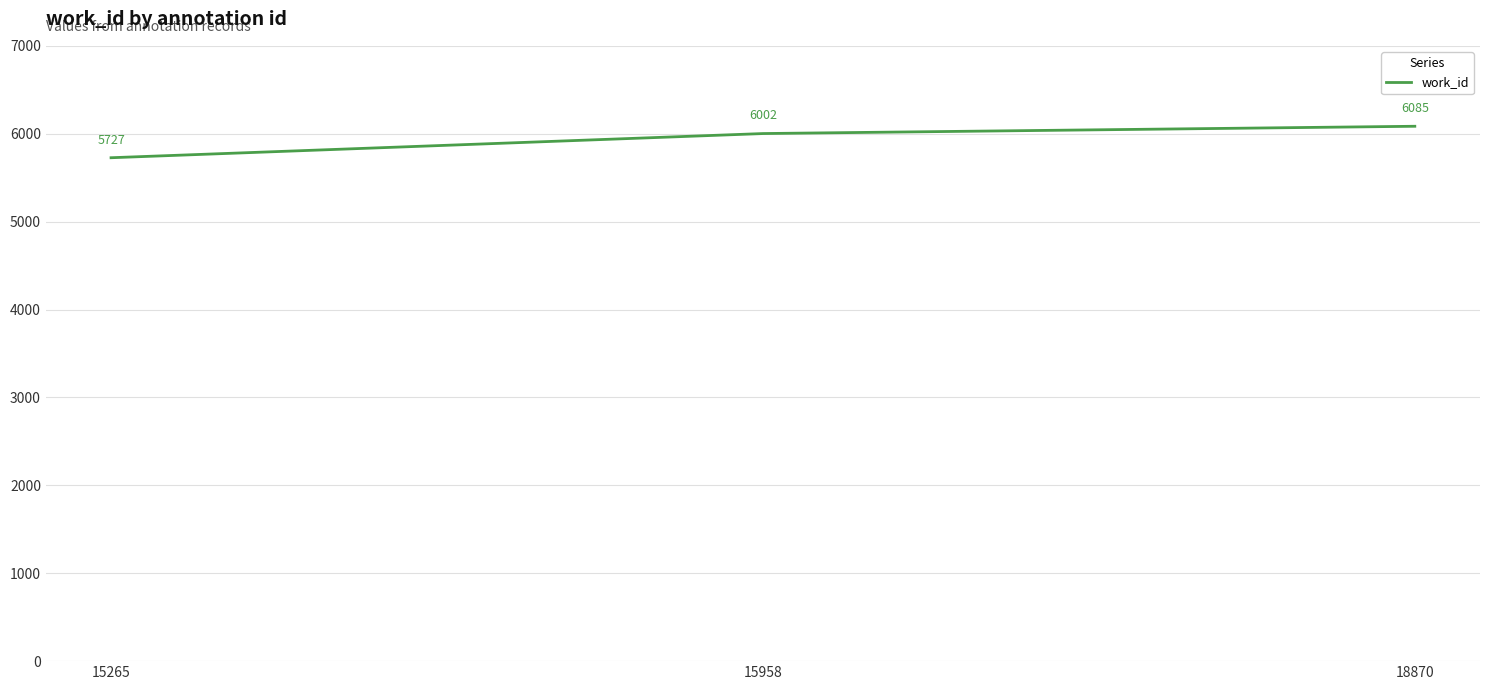

The value at 18870 is 10668. True or false?

False